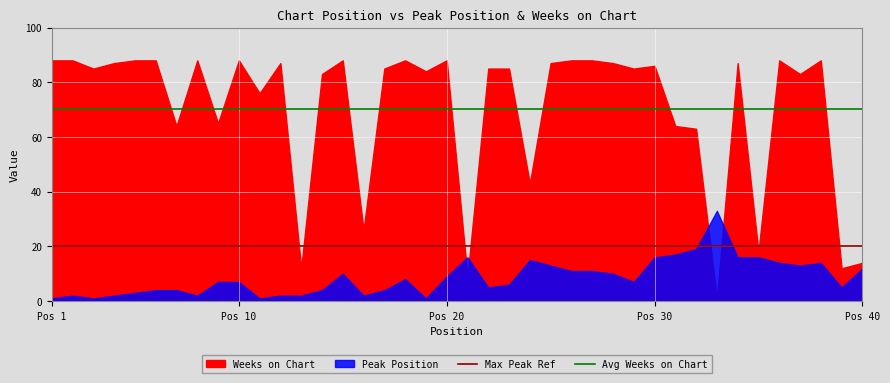

Which series has the largest total across all categories?

Avg Weeks on Chart